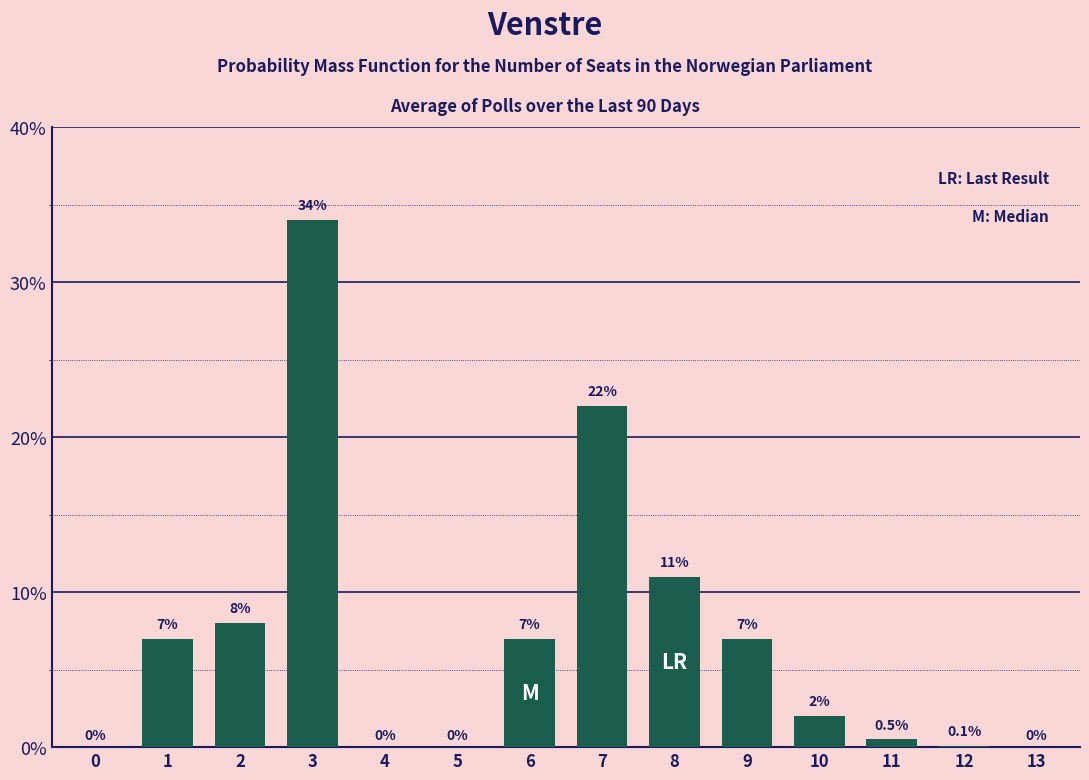

Reading right to left, extract all data points from this chart.

13=0.0	12=0.1	11=0.5	10=2.0	9=7.0	8=11.0	7=22.0	6=7.0	5=0.0	4=0.0	3=34.0	2=8.0	1=7.0	0=0.0